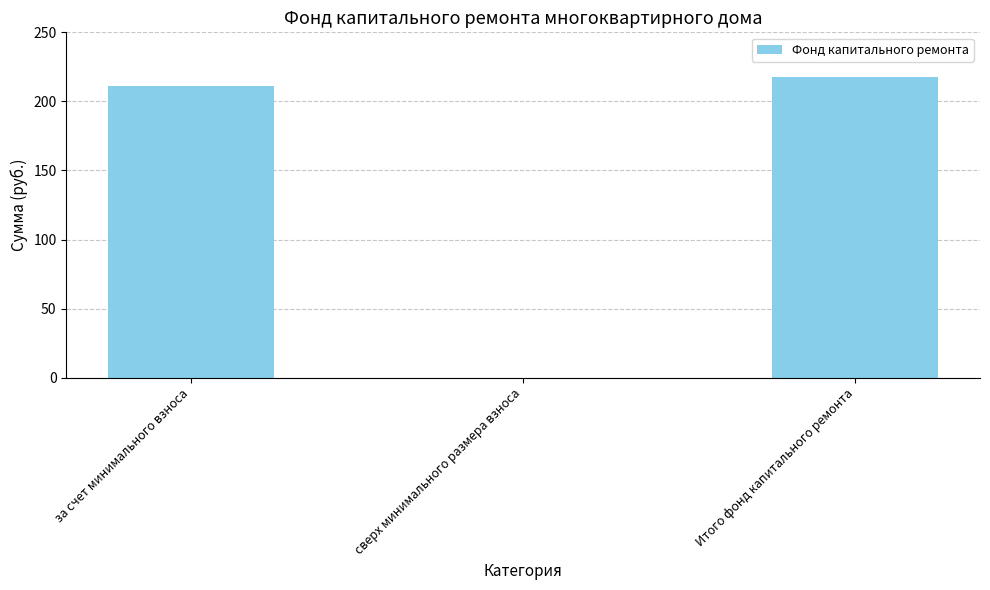

Is it true that the value at Итого фонд капитального ремонта is 290.2?

False